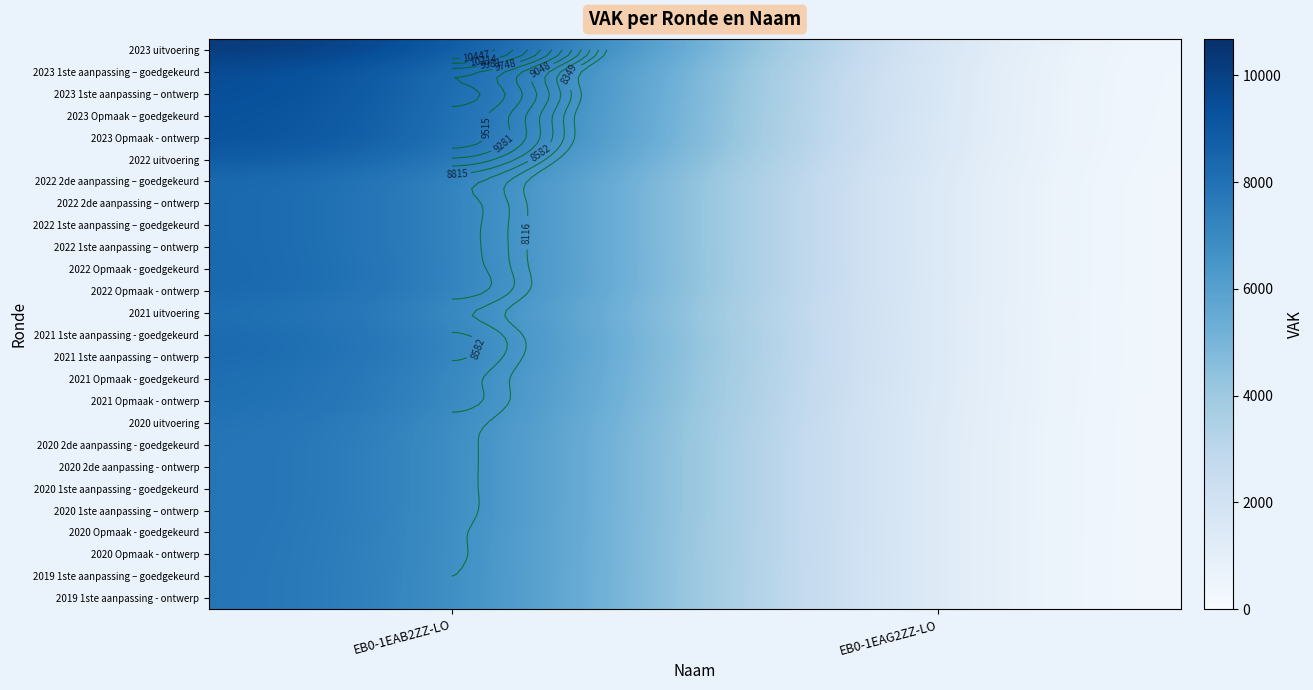

What is the average value of the 2020 1ste aanpassing – ontwerp series?

4093